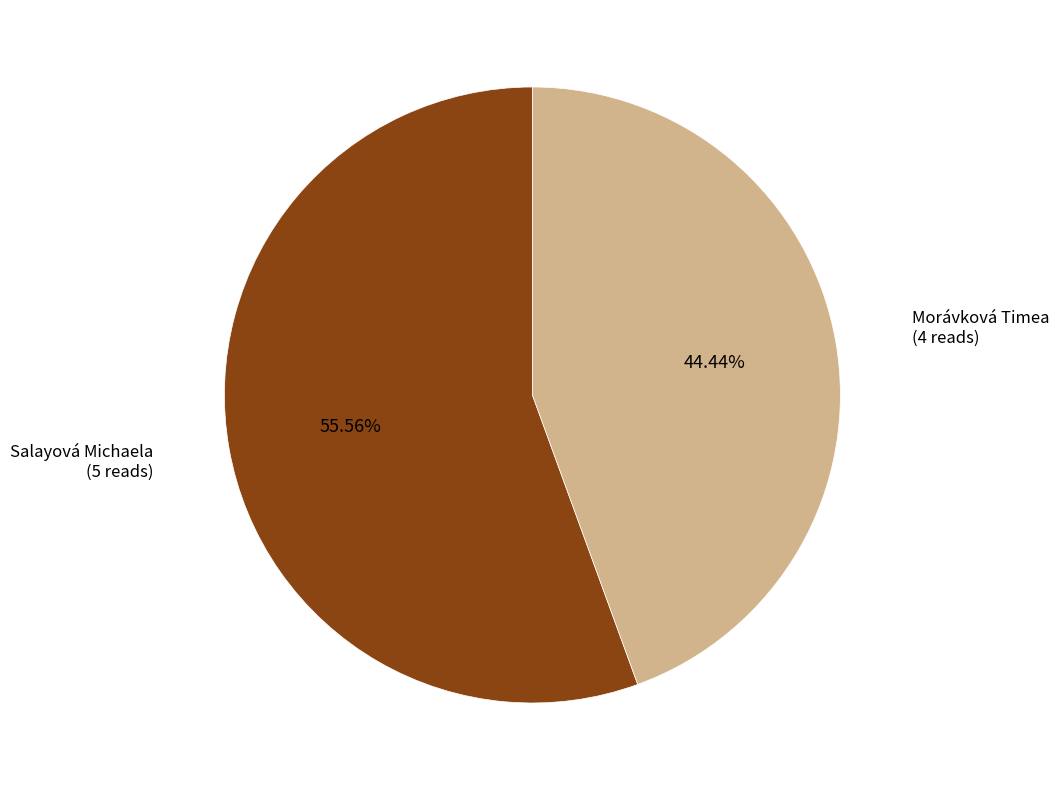

Does any single category account for the majority?

Yes